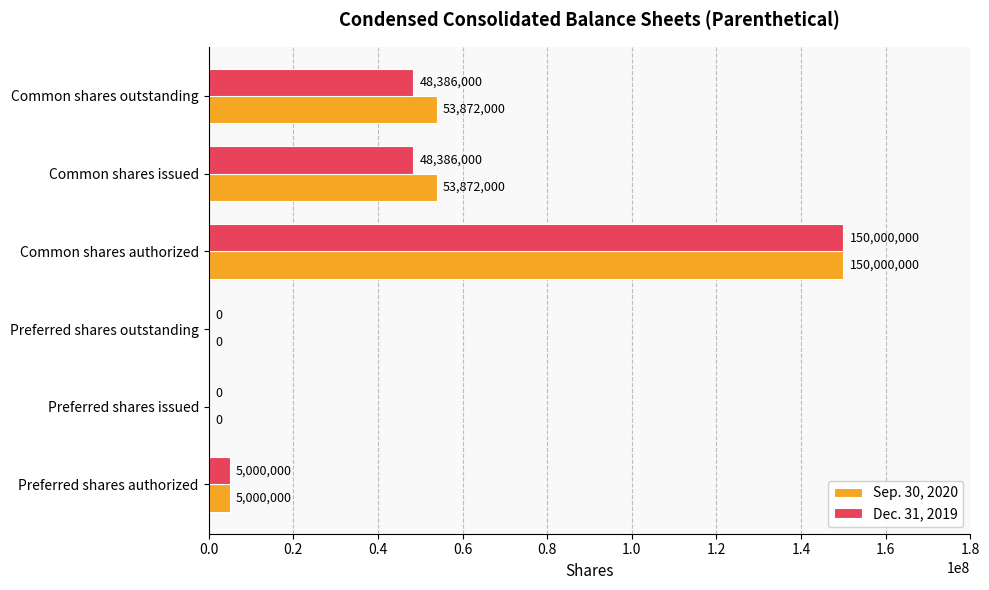

What is the average value of the Dec. 31, 2019 series?

41962000